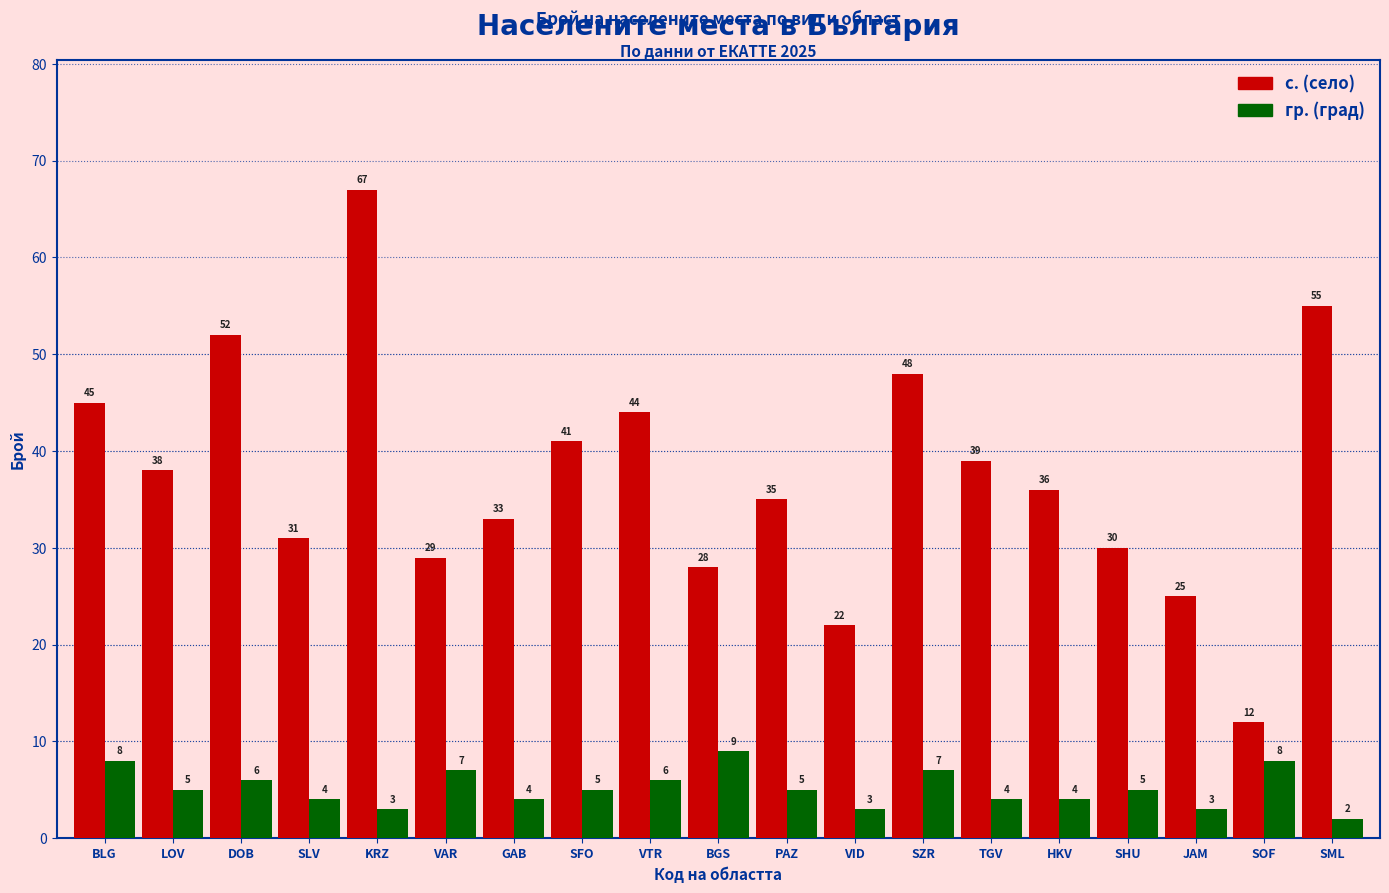

What is the difference between the highest and lowest values at SOF?

4